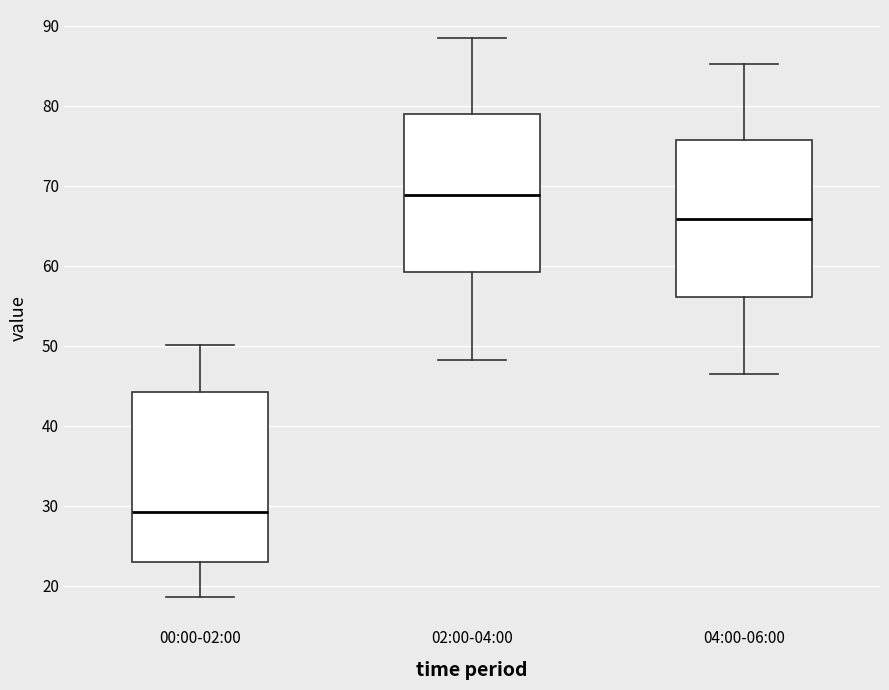

Reading left to right, transcribe this box plot: for each box, give where its median line is, the range the box spans, and where its two whiskers end, as read against the y-axis. The values are not printed on the chart, so give them approximately, as read against the axis.

00:00-02:00: median 29, box 23 to 44, whiskers 19 to 50
02:00-04:00: median 69, box 59 to 79, whiskers 48 to 89
04:00-06:00: median 66, box 56 to 76, whiskers 47 to 85